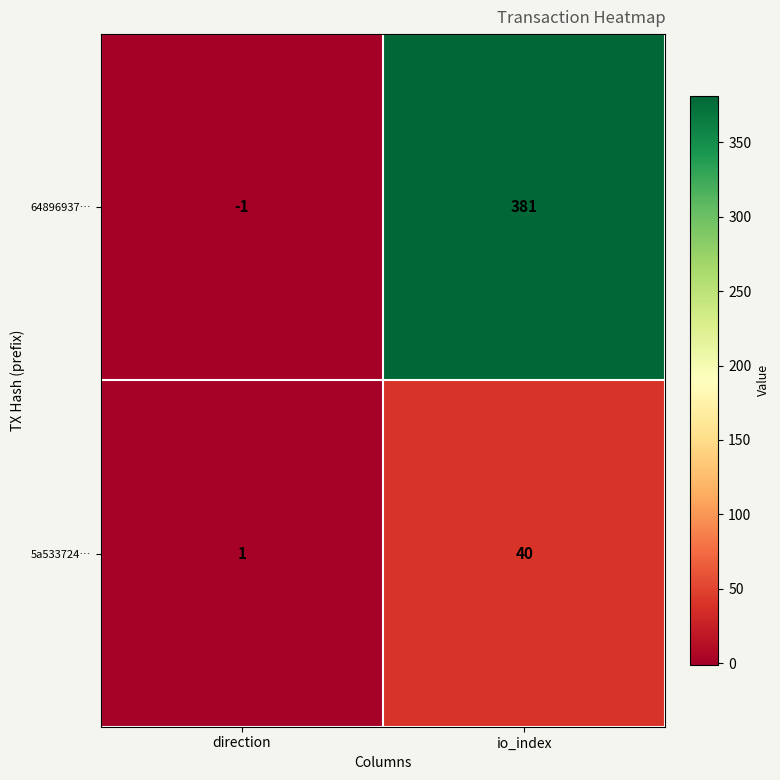

Where is 64896937… nearest to the value 190?

direction